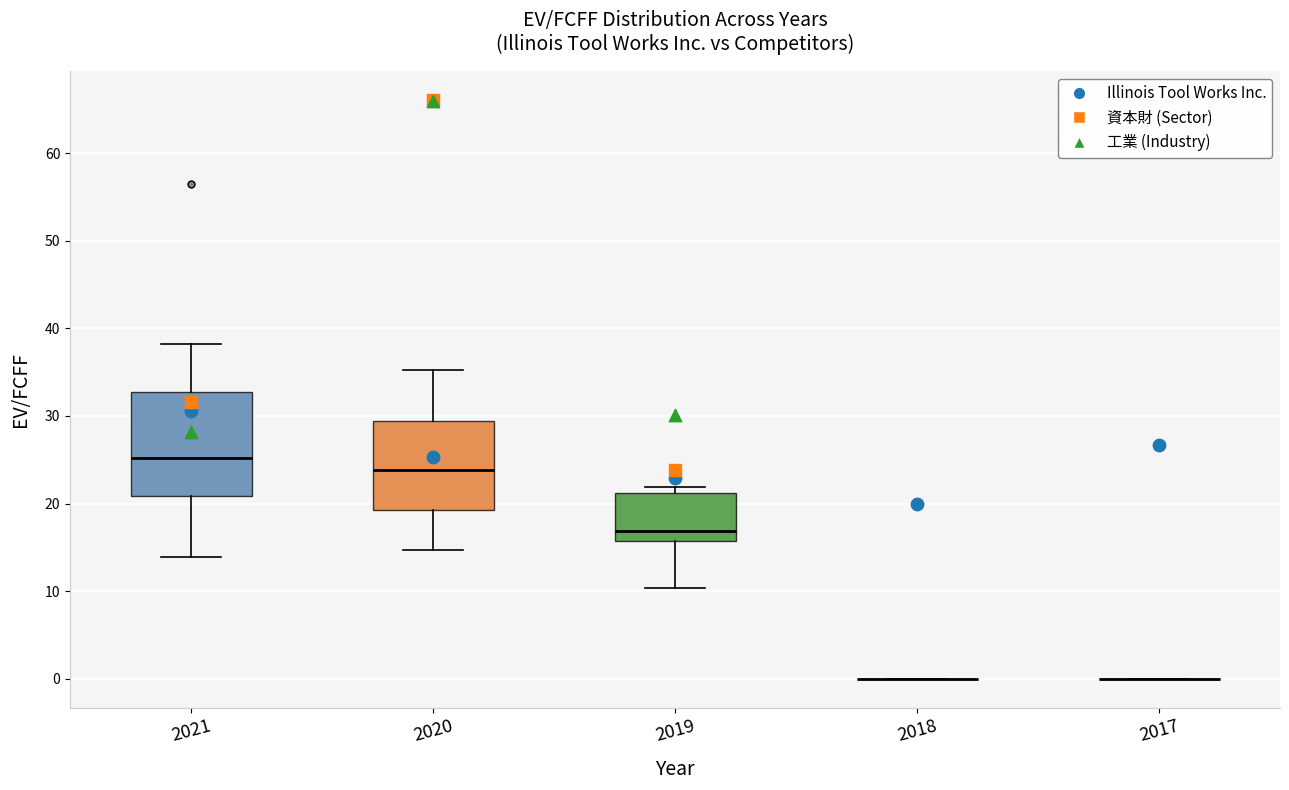

Reading left to right, read every box against the y-axis: the position of its median line, the range the box covers, and the ends of its whiskers. The values are not printed on the chart, so give them approximately, as read against the axis.

2021: median 25, box 21 to 33, whiskers 14 to 38
2020: median 24, box 19 to 29, whiskers 15 to 35
2019: median 17, box 16 to 21, whiskers 10 to 22
2018: box collapsed to a line at 0, whiskers 0 to 0
2017: box collapsed to a line at 0, whiskers 0 to 0